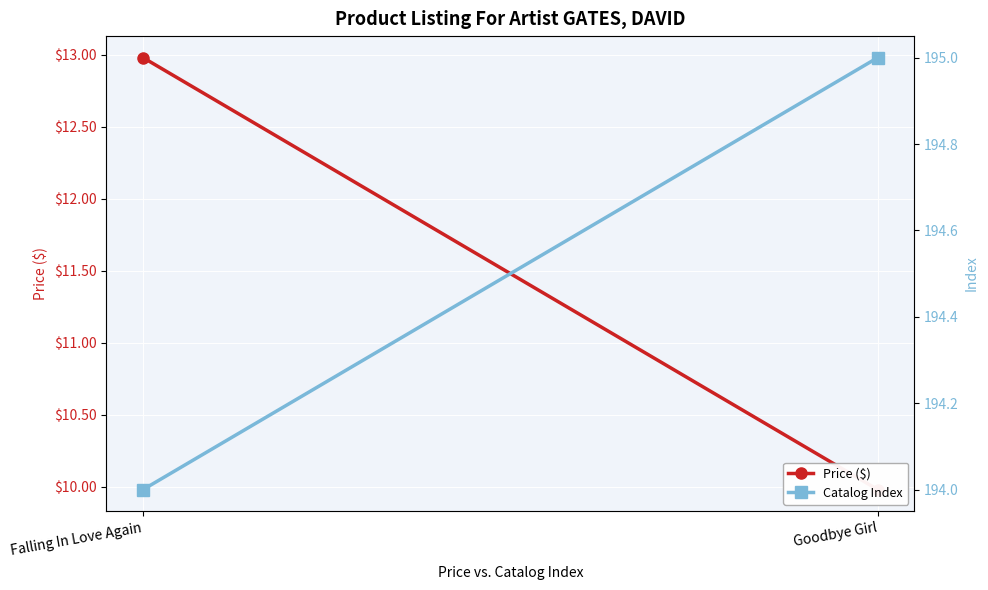

What is the sum of all Price ($) values?

23.0